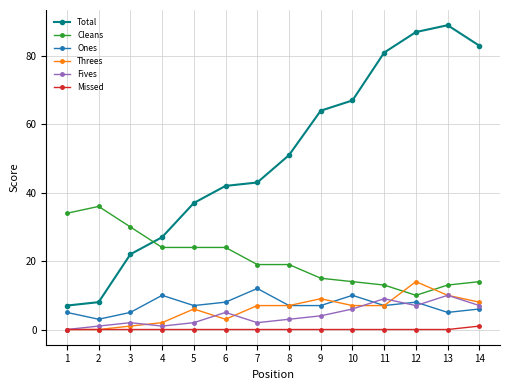

Which series has the largest range (max minus min)?

Total